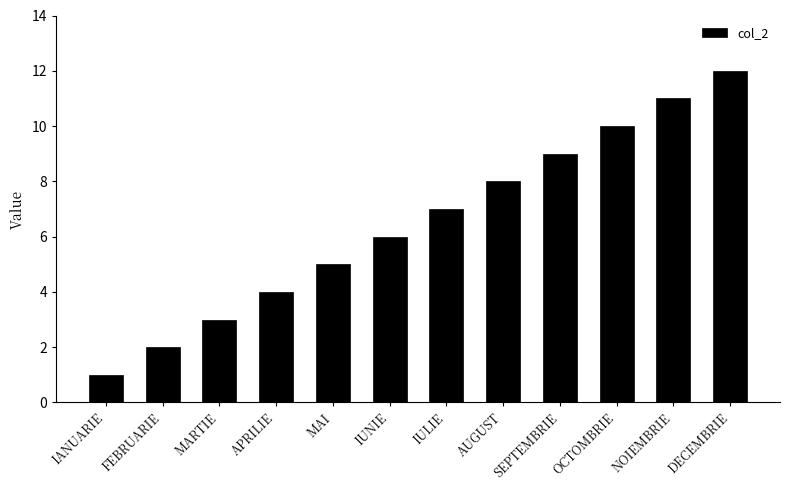

List the labels in order of value, largest first.

DECEMBRIE, NOIEMBRIE, OCTOMBRIE, SEPTEMBRIE, AUGUST, IULIE, IUNIE, MAI, APRILIE, MARTIE, FEBRUARIE, IANUARIE